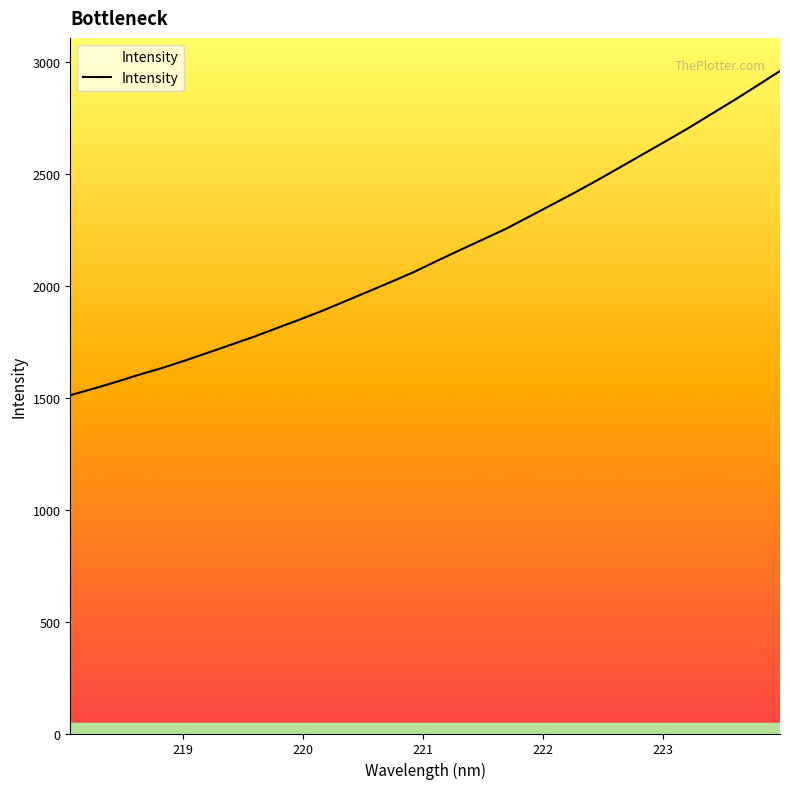

What is the difference between the maximum and minimum values?

1449.1